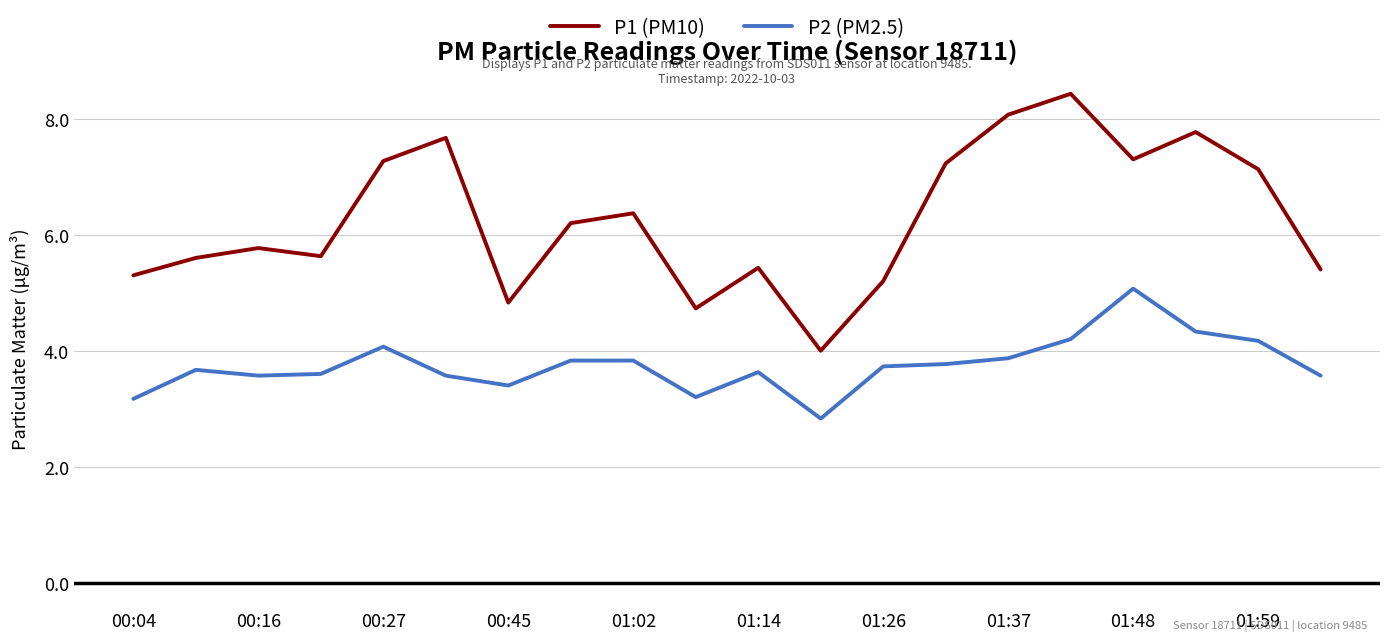

True or false: P1 (PM10) and P2 (PM2.5) intersect in this chart.

False